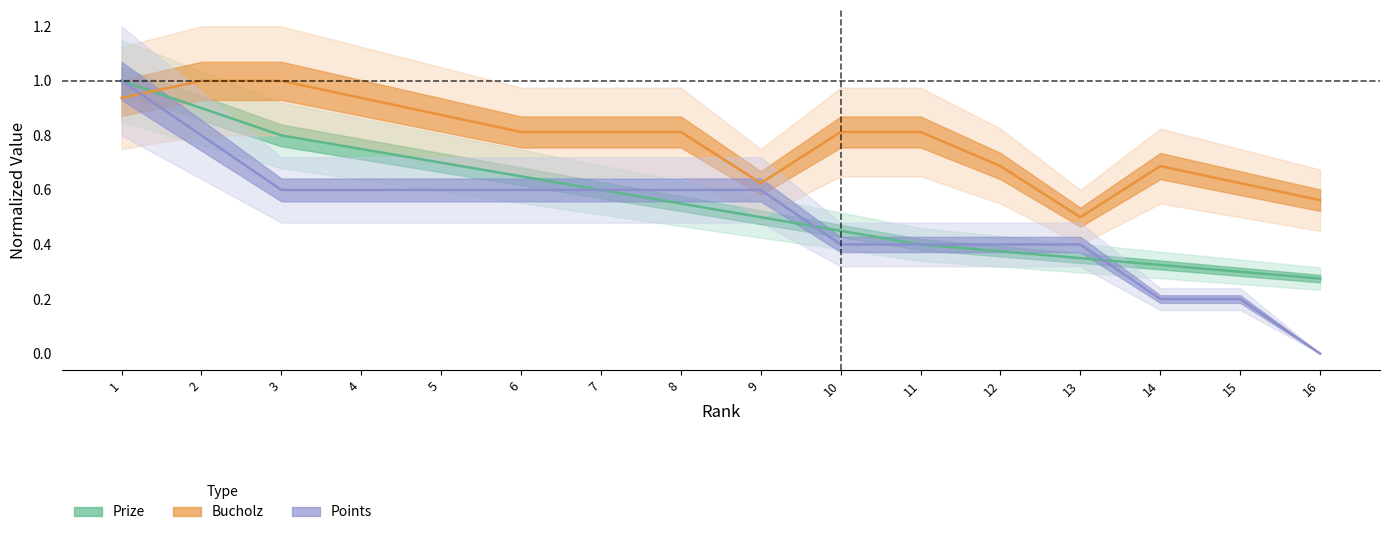

Between 12 and 9, which is larger?

9